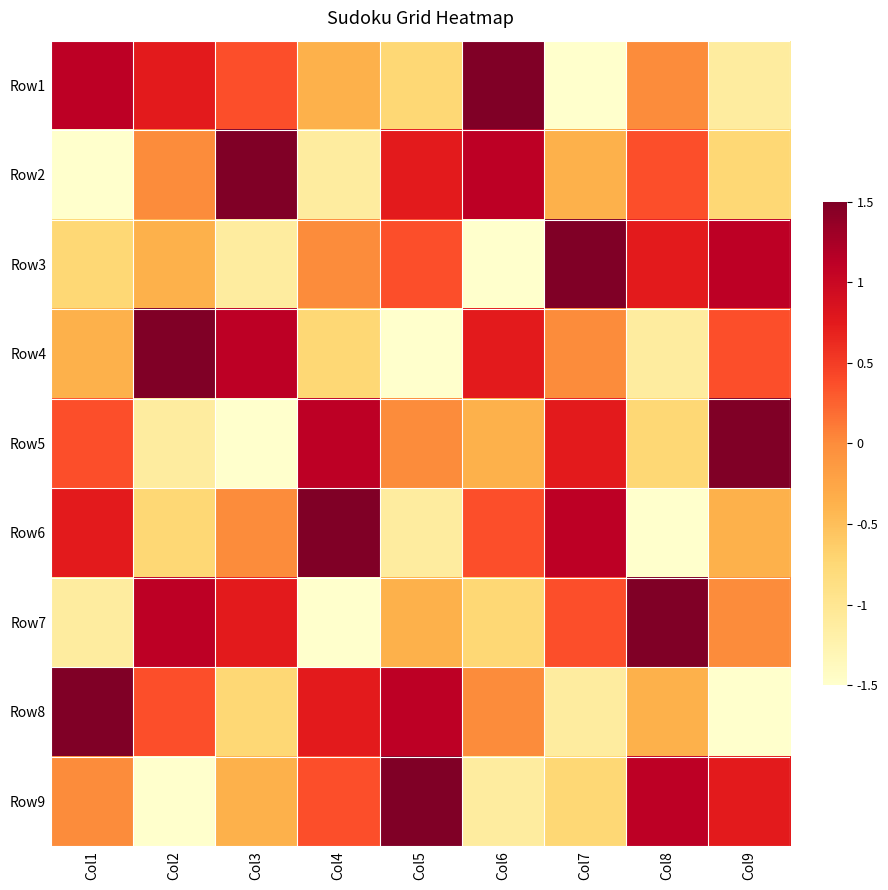

How many distinct data groups are displayed?

9